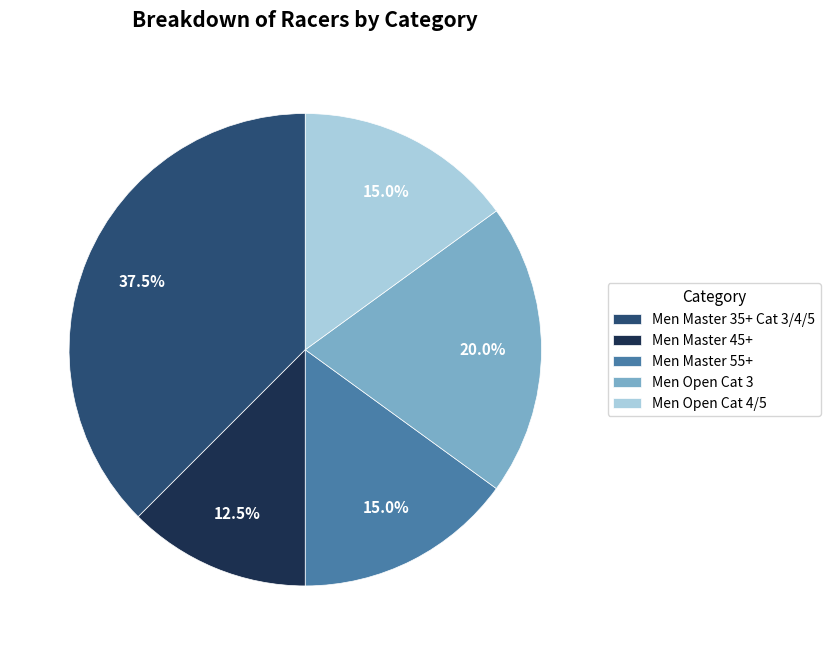

What percentage do Men Master 45+ and Men Open Cat 4/5 together represent?

27.5%